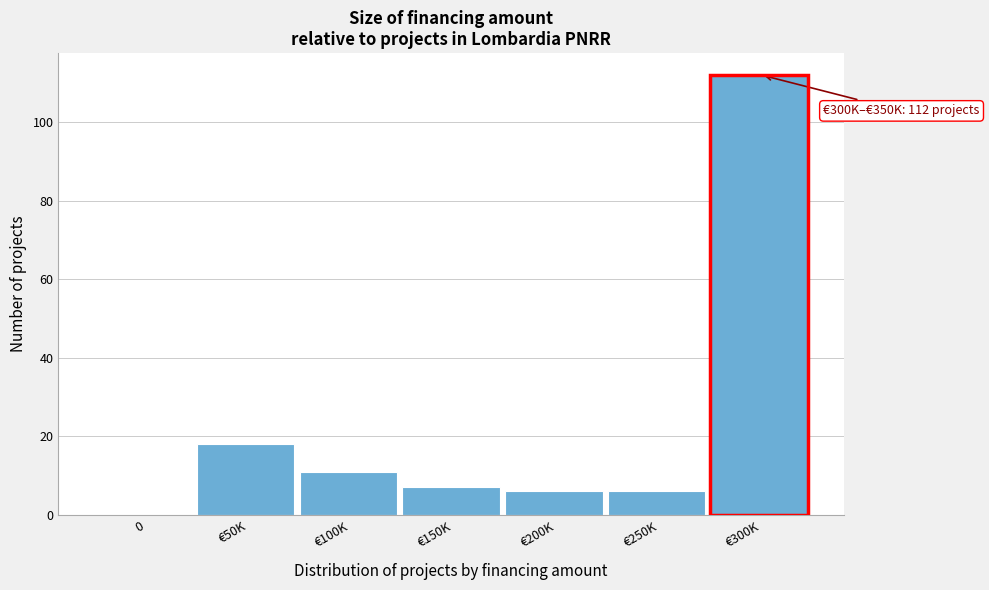

Reading left to right, list all the values displayed in this chart.

0=0	€50K=18	€100K=11	€150K=7	€200K=6	€250K=6	€300K=112